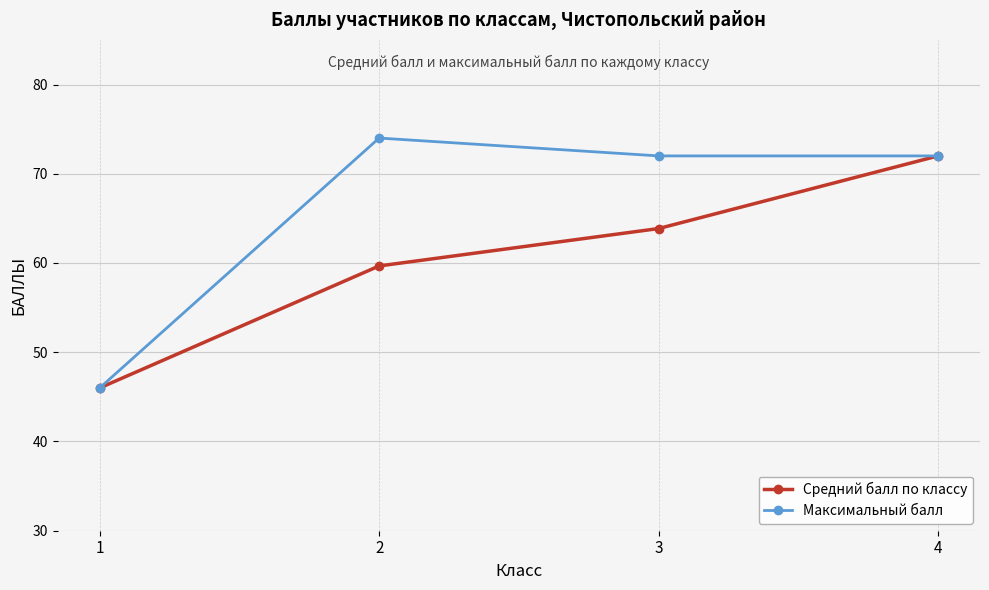

Is it true that Максимальный балл equals 75.9 at 1?

False